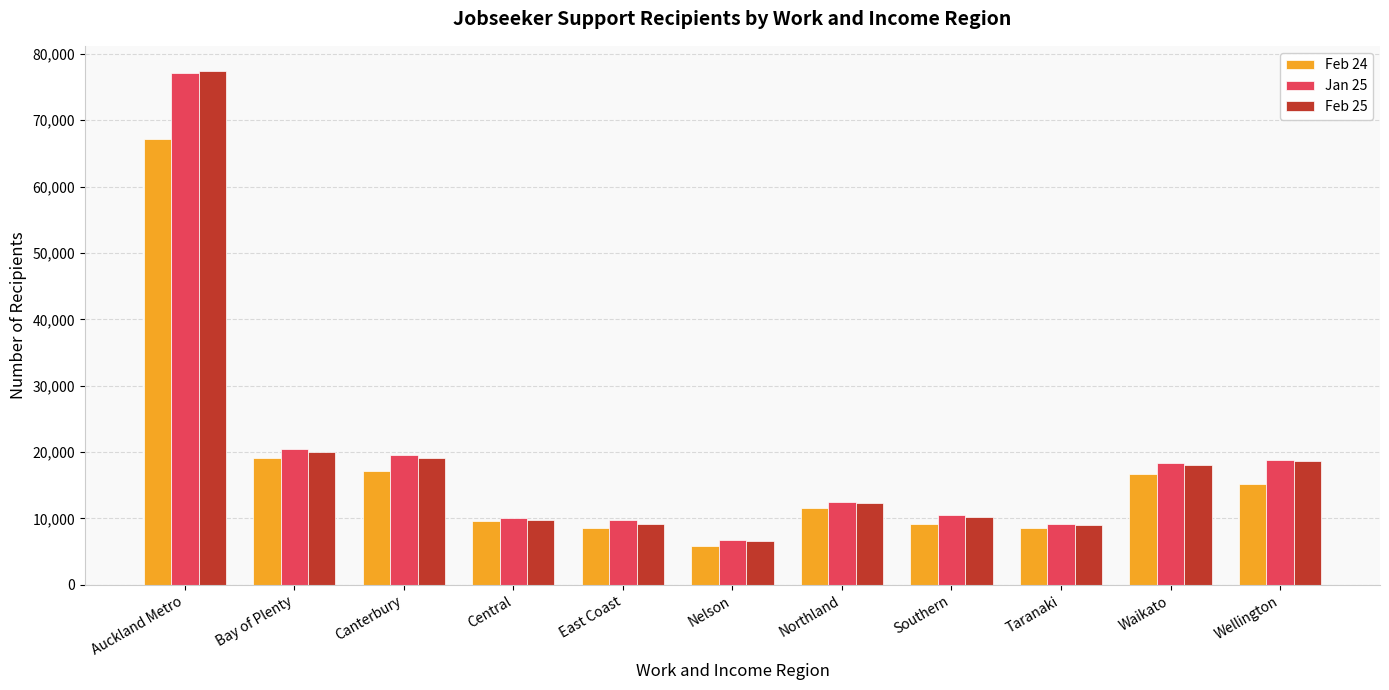

What is the difference between the second highest and second lowest values in the Feb 24 series?

10476